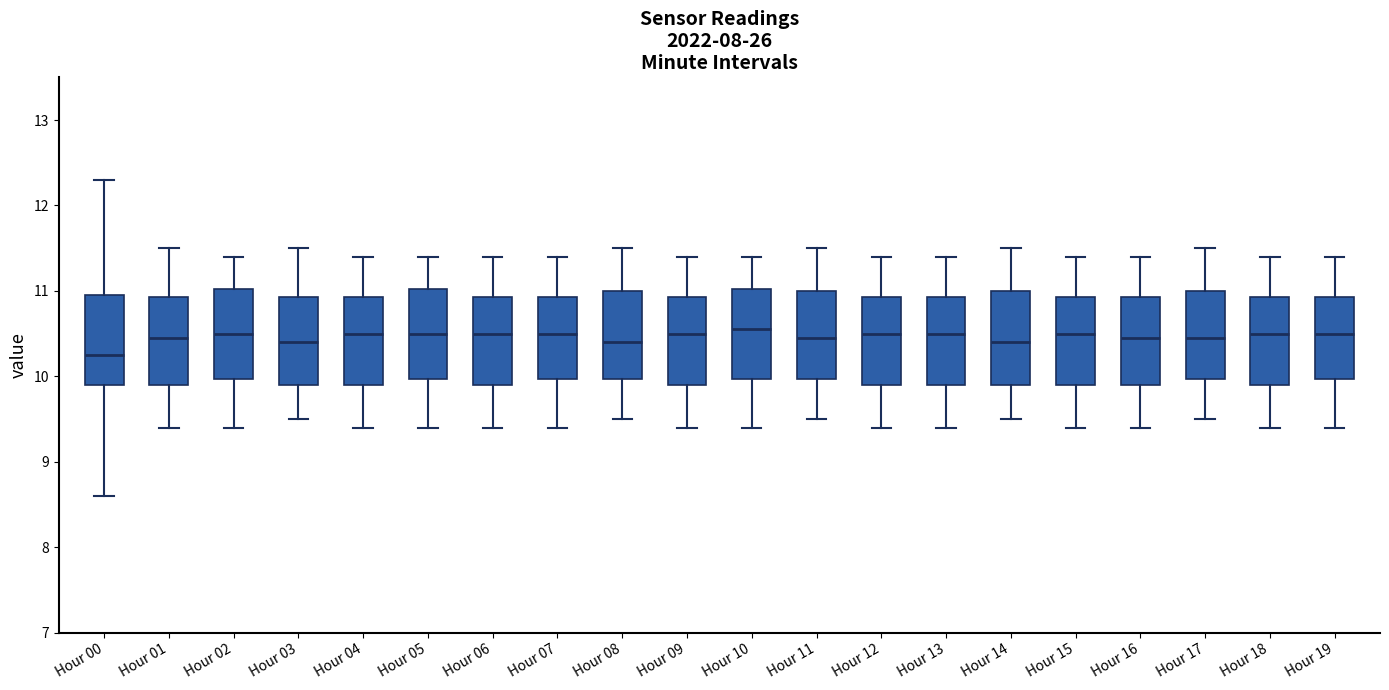

Reading left to right, read every box against the y-axis: the position of its median line, the range the box covers, and the ends of its whiskers. The values are not printed on the chart, so give them approximately, as read against the axis.

Hour 00: median 10.3, box 9.9 to 11.0, whiskers 8.6 to 12.3
Hour 01: median 10.5, box 9.9 to 10.9, whiskers 9.4 to 11.5
Hour 02: median 10.5, box 10.0 to 11.0, whiskers 9.4 to 11.4
Hour 03: median 10.4, box 9.9 to 10.9, whiskers 9.5 to 11.5
Hour 04: median 10.5, box 9.9 to 10.9, whiskers 9.4 to 11.4
Hour 05: median 10.5, box 10.0 to 11.0, whiskers 9.4 to 11.4
Hour 06: median 10.5, box 9.9 to 10.9, whiskers 9.4 to 11.4
Hour 07: median 10.5, box 10.0 to 10.9, whiskers 9.4 to 11.4
Hour 08: median 10.4, box 10.0 to 11.0, whiskers 9.5 to 11.5
Hour 09: median 10.5, box 9.9 to 10.9, whiskers 9.4 to 11.4
Hour 10: median 10.6, box 10.0 to 11.0, whiskers 9.4 to 11.4
Hour 11: median 10.5, box 10.0 to 11.0, whiskers 9.5 to 11.5
Hour 12: median 10.5, box 9.9 to 10.9, whiskers 9.4 to 11.4
Hour 13: median 10.5, box 9.9 to 10.9, whiskers 9.4 to 11.4
Hour 14: median 10.4, box 9.9 to 11.0, whiskers 9.5 to 11.5
Hour 15: median 10.5, box 9.9 to 10.9, whiskers 9.4 to 11.4
Hour 16: median 10.5, box 9.9 to 10.9, whiskers 9.4 to 11.4
Hour 17: median 10.5, box 10.0 to 11.0, whiskers 9.5 to 11.5
Hour 18: median 10.5, box 9.9 to 10.9, whiskers 9.4 to 11.4
Hour 19: median 10.5, box 10.0 to 10.9, whiskers 9.4 to 11.4